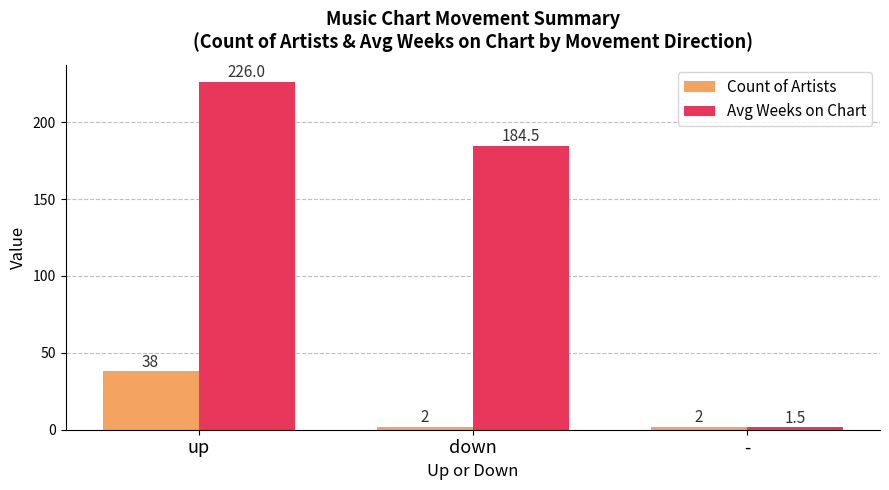

What is the maximum value for Avg Weeks on Chart?

226.0